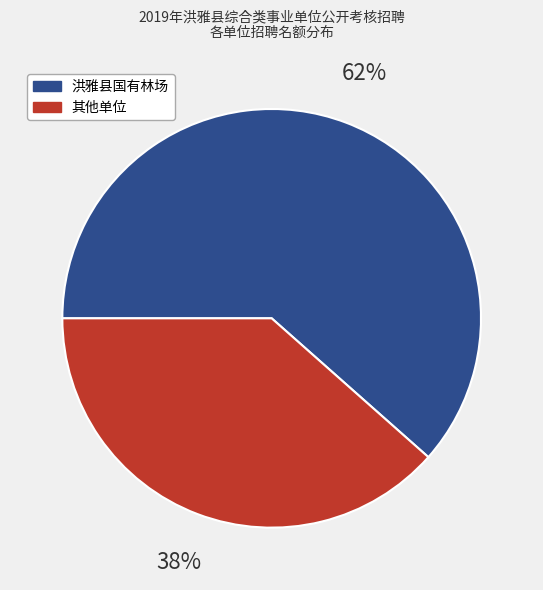

Is there any slice that represents more than half of the pie?

Yes